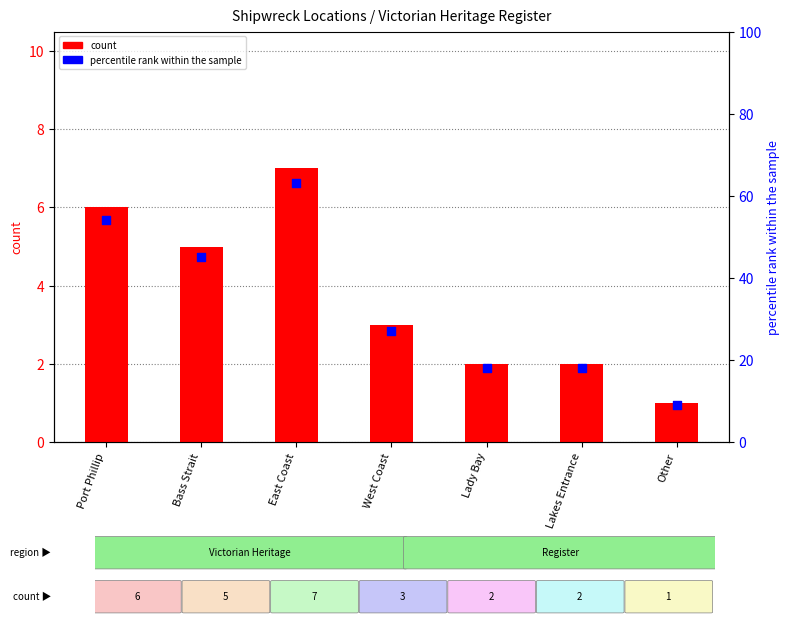

Which series contains the lowest Y value?

count